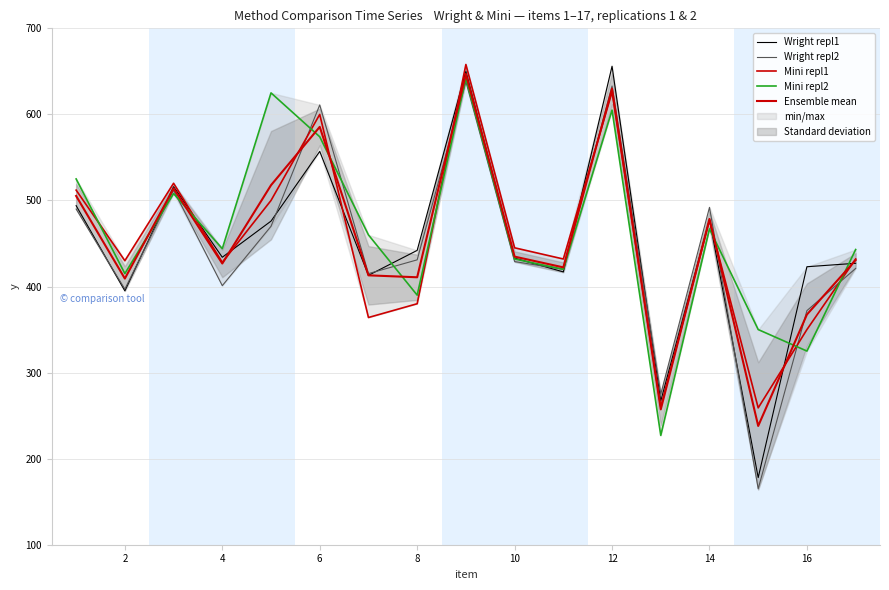

After their last crossing, which series has the higher values: Mini repl2 or Wright repl2?

Mini repl2